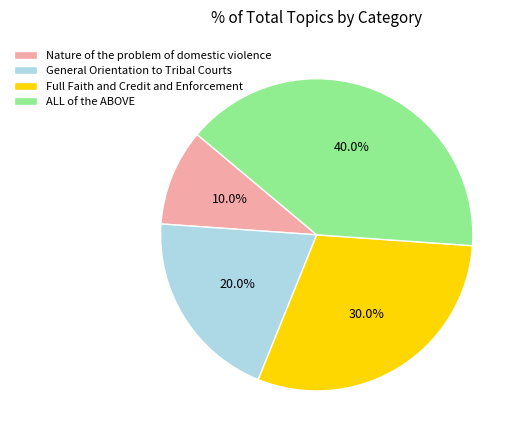

To the nearest percent, what is the difference between the largest and smallest slice percentages?

30%